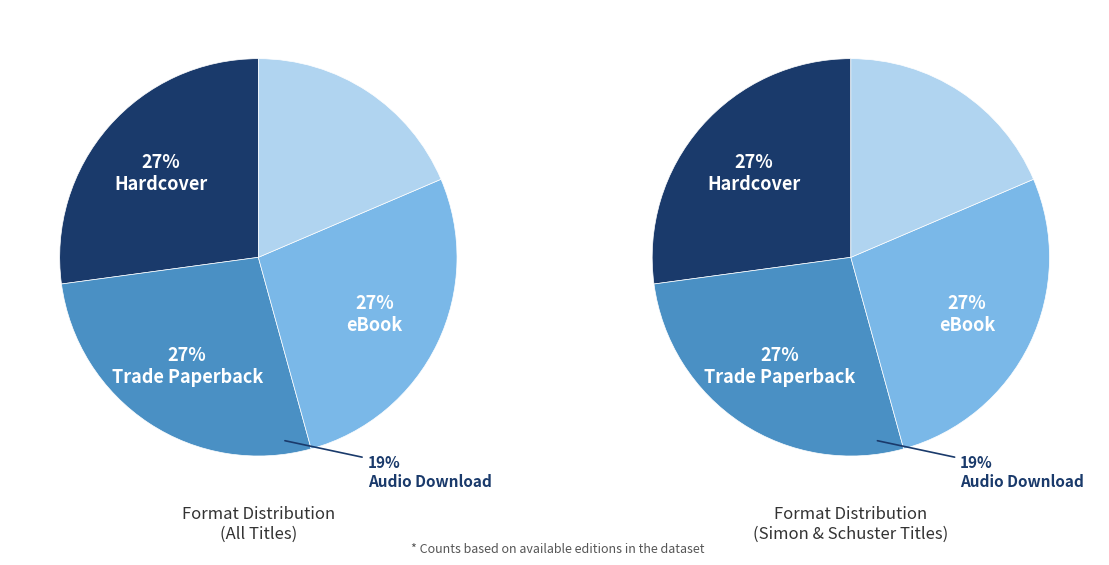

The eBook slice represents 27% of the pie. True or false?

True